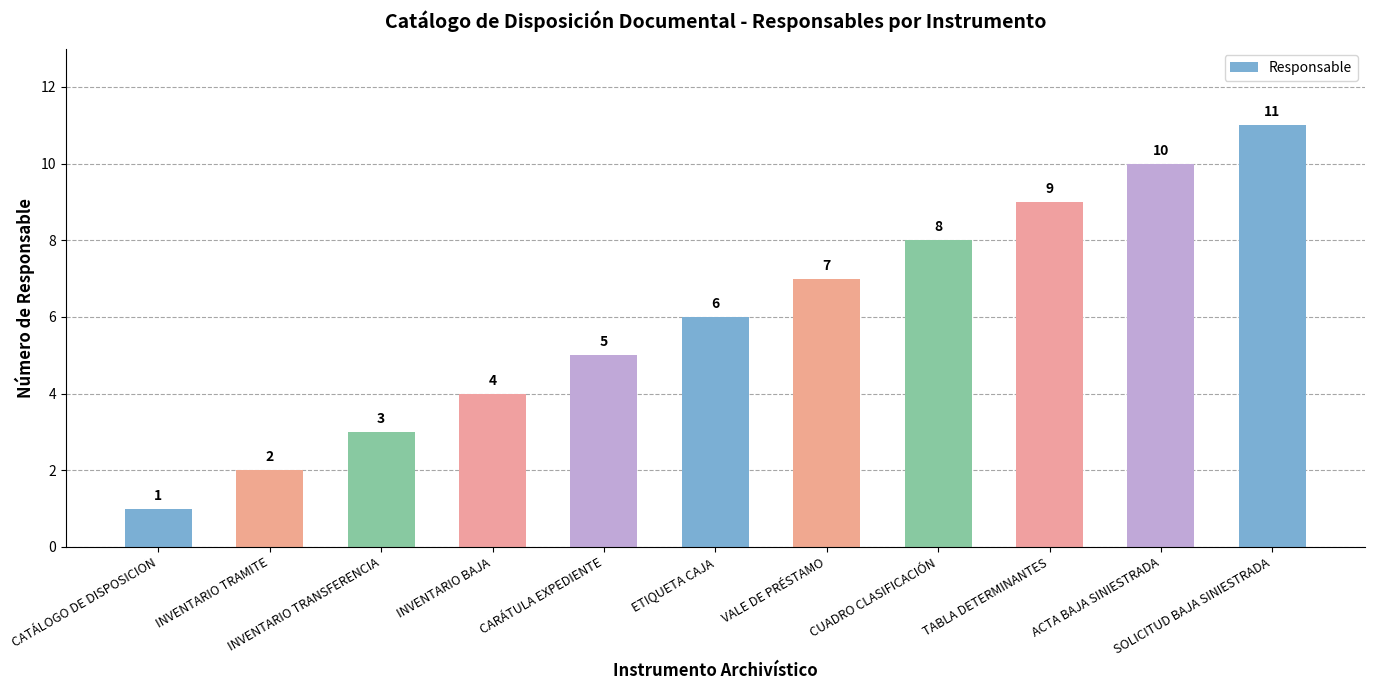

Reading left to right, extract all data points from this chart.

CATÁLOGO DE DISPOSICION=1	INVENTARIO TRAMITE=2	INVENTARIO TRANSFERENCIA=3	INVENTARIO BAJA=4	CARÁTULA EXPEDIENTE=5	ETIQUETA CAJA=6	VALE DE PRÉSTAMO=7	CUADRO CLASIFICACIÓN=8	TABLA DETERMINANTES=9	ACTA BAJA SINIESTRADA=10	SOLICITUD BAJA SINIESTRADA=11